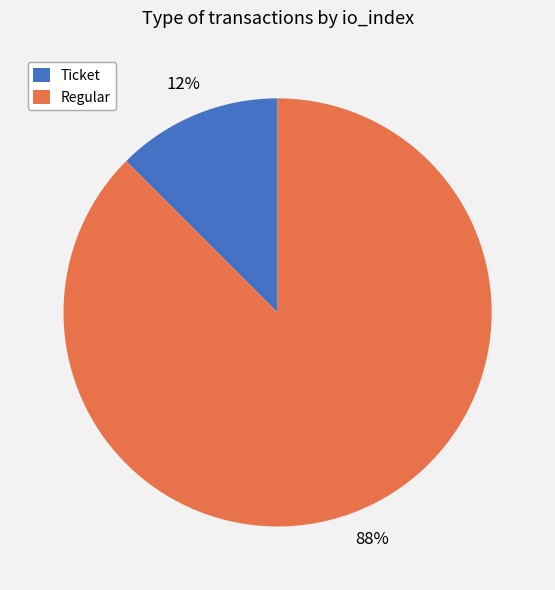

To the nearest percent, what is the combined percentage of Regular and Ticket?

100%